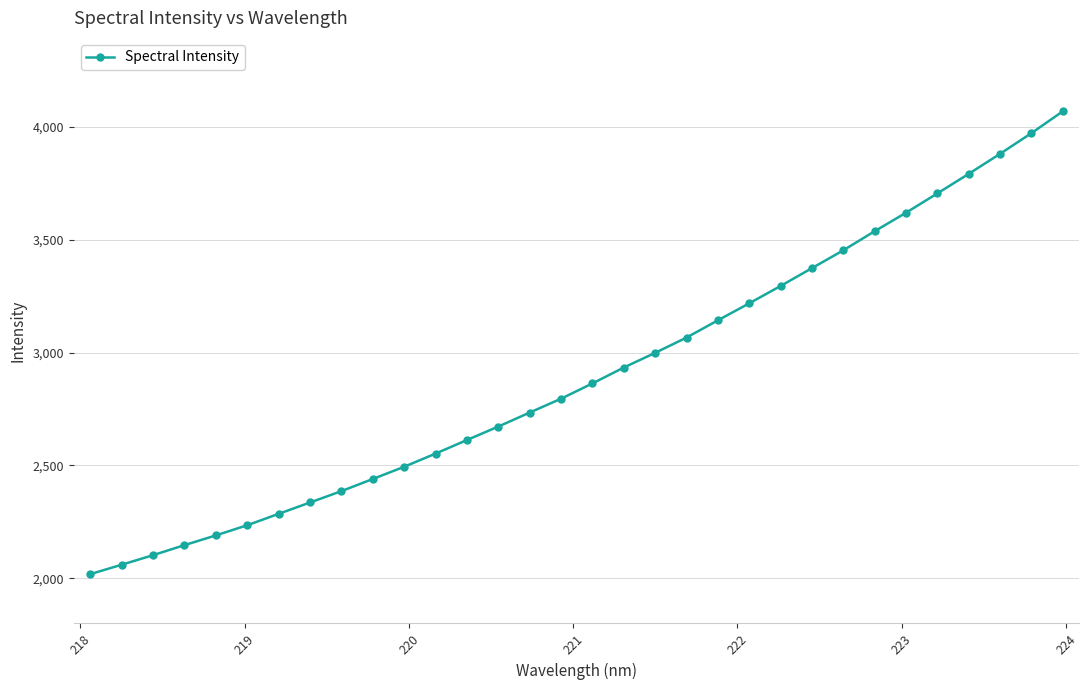

What is the average value?

2905.6